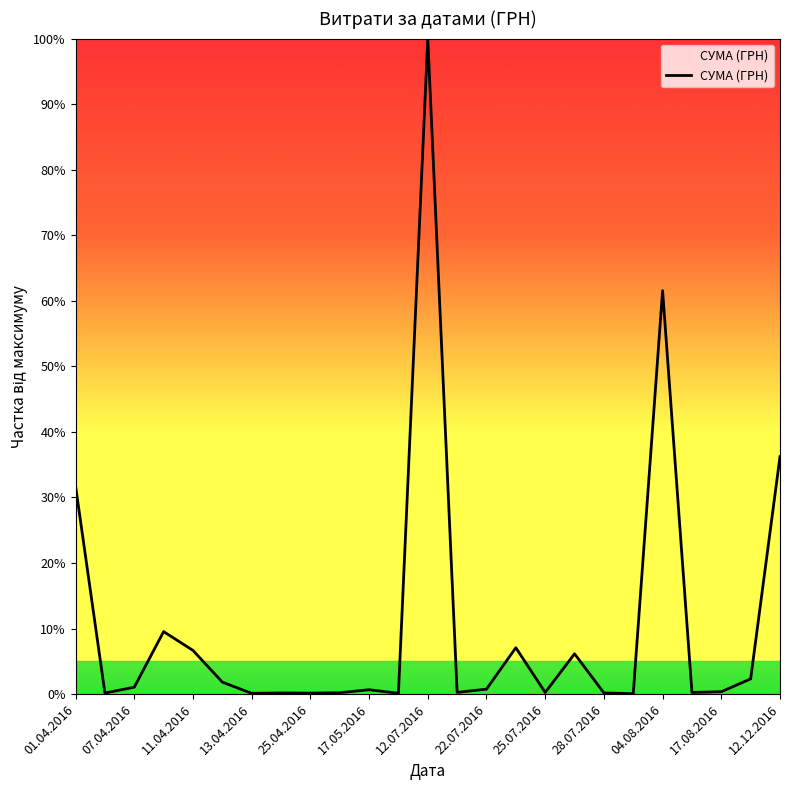

What is the difference between the maximum and minimum values?

99.9